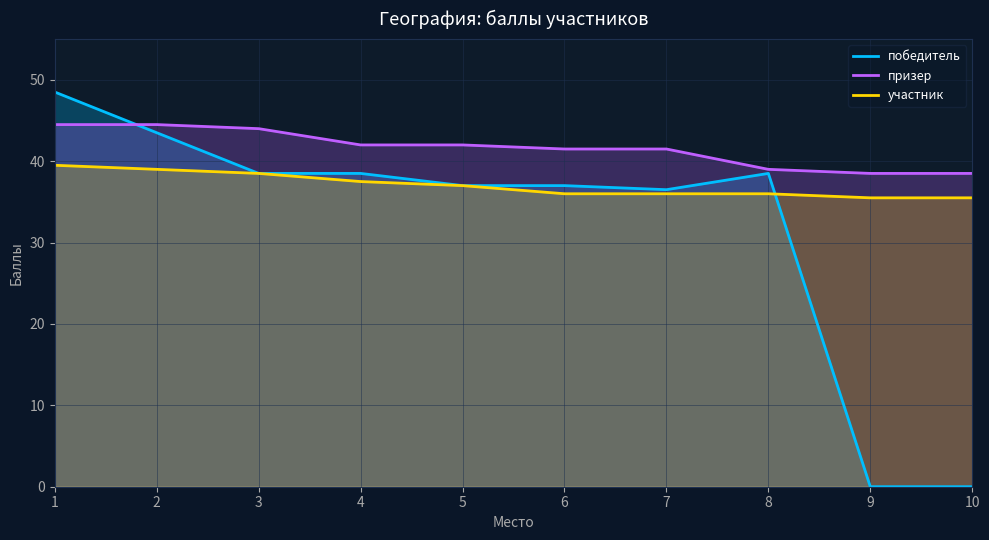

List the labels in order of участник value, smallest first.

9, 10, 6, 7, 8, 5, 4, 3, 2, 1